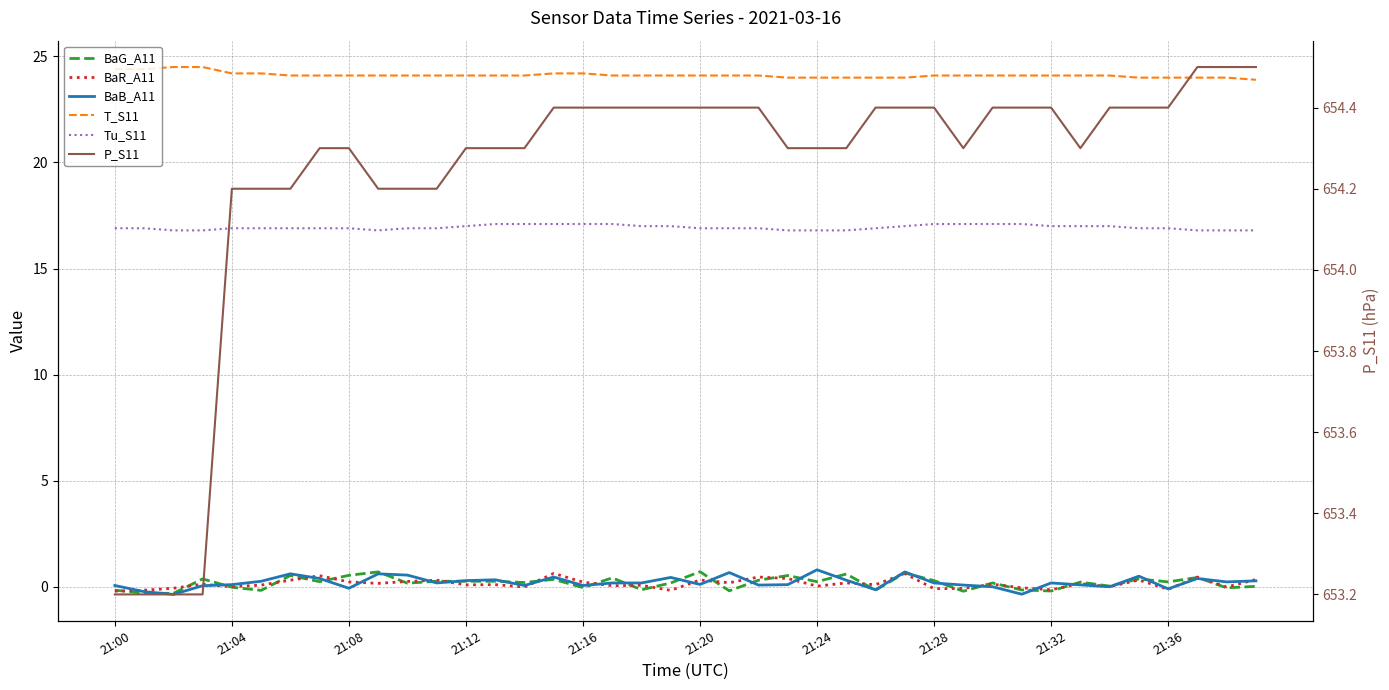

Count the number of data series in this chart.

6